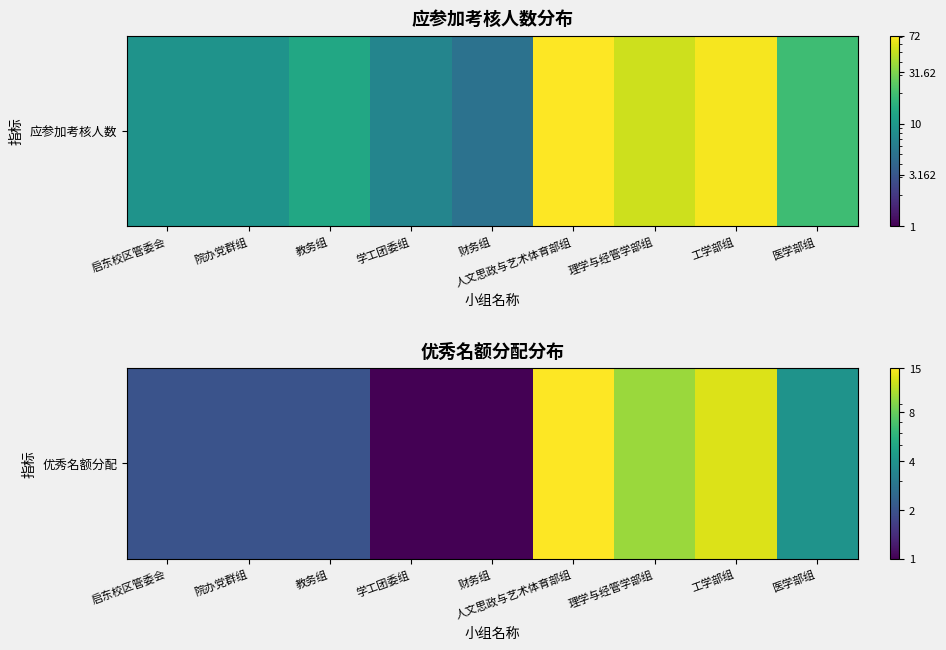

Between 人文思政与艺术体育部组 and 启东校区管委会, which is larger?

人文思政与艺术体育部组